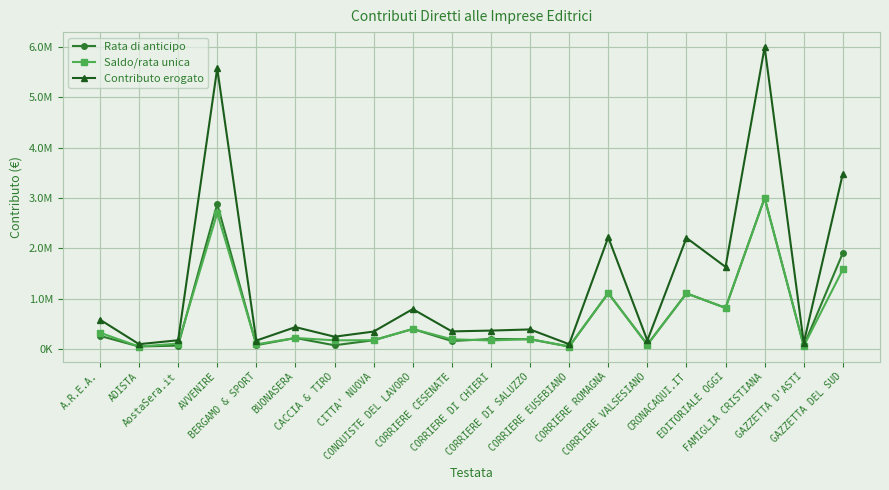

What are all the series names shown in the legend?

Rata di anticipo, Saldo/rata unica, Contributo erogato